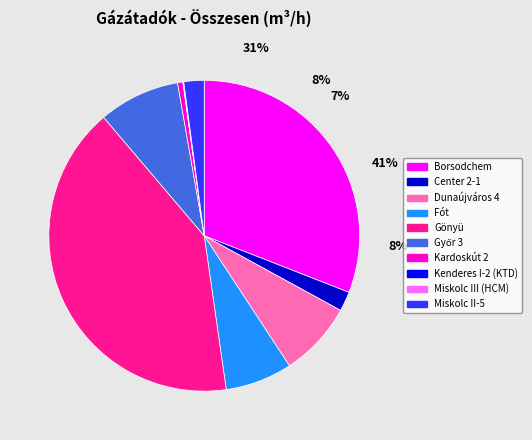

What is the largest slice in the pie chart?

Gönyü